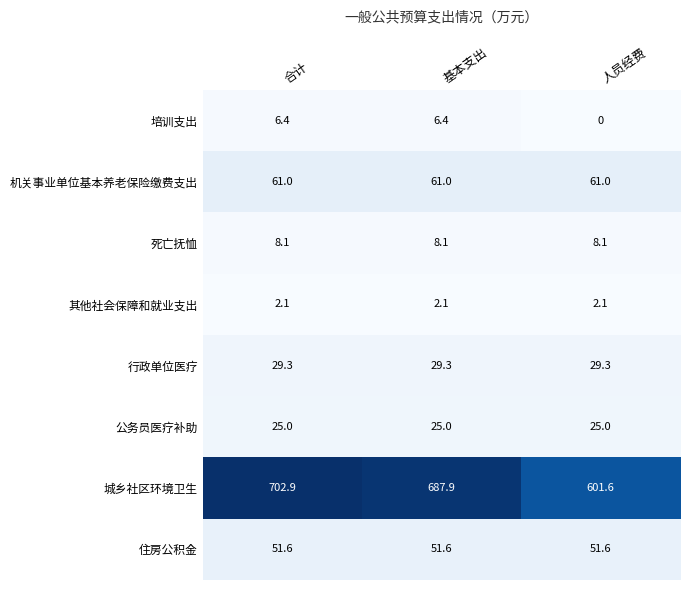

At 合计, list the series in order from smallest to largest.

其他社会保障和就业支出, 培训支出, 死亡抚恤, 公务员医疗补助, 行政单位医疗, 住房公积金, 机关事业单位基本养老保险缴费支出, 城乡社区环境卫生